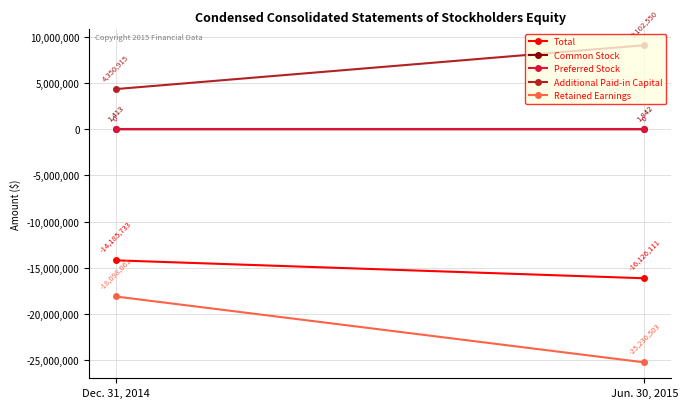

How many lines are shown in the chart?

5